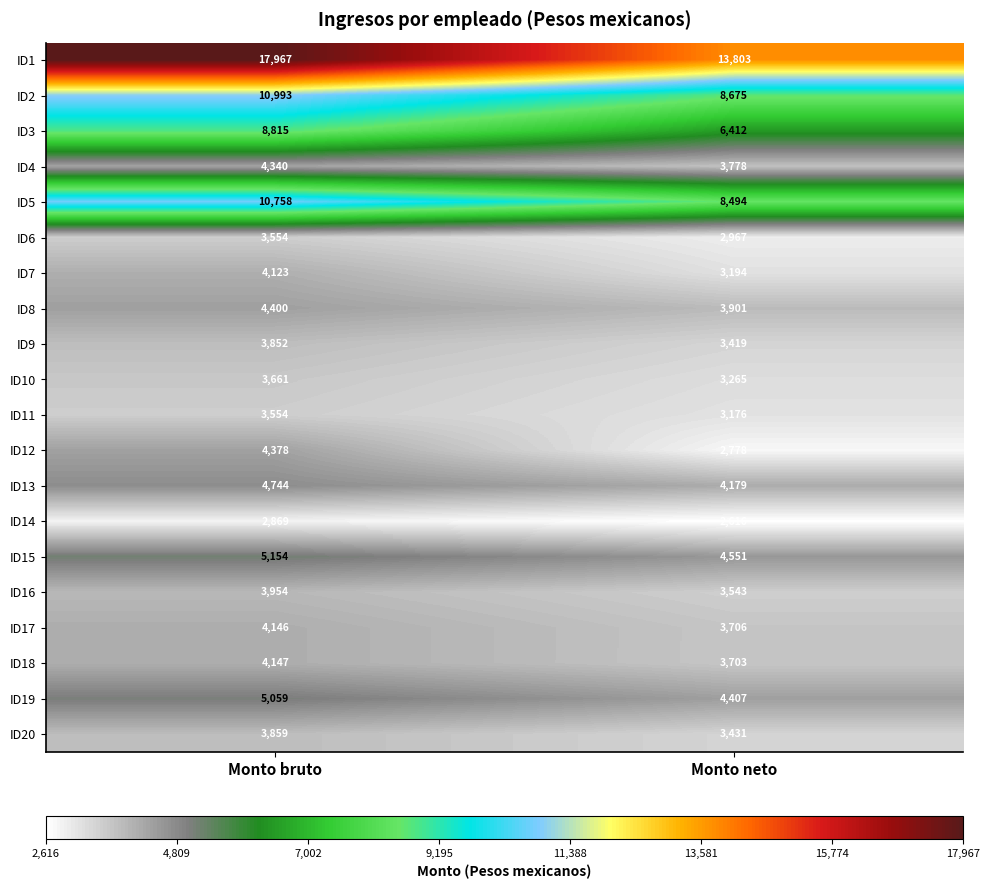

What is the difference between the ID12 values at Monto neto and Monto bruto?

1600